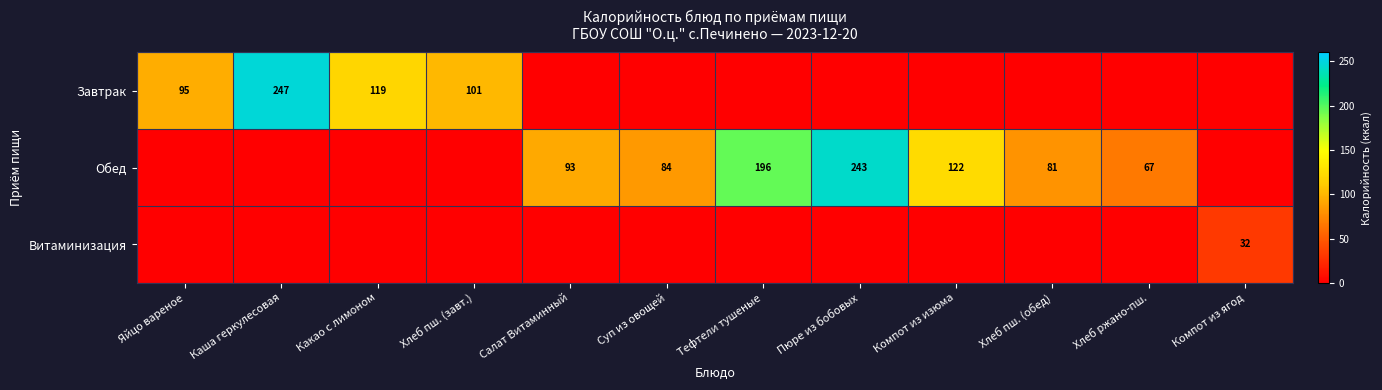

The Обед series shows 67 at Хлеб ржано-пш.. True or false?

True